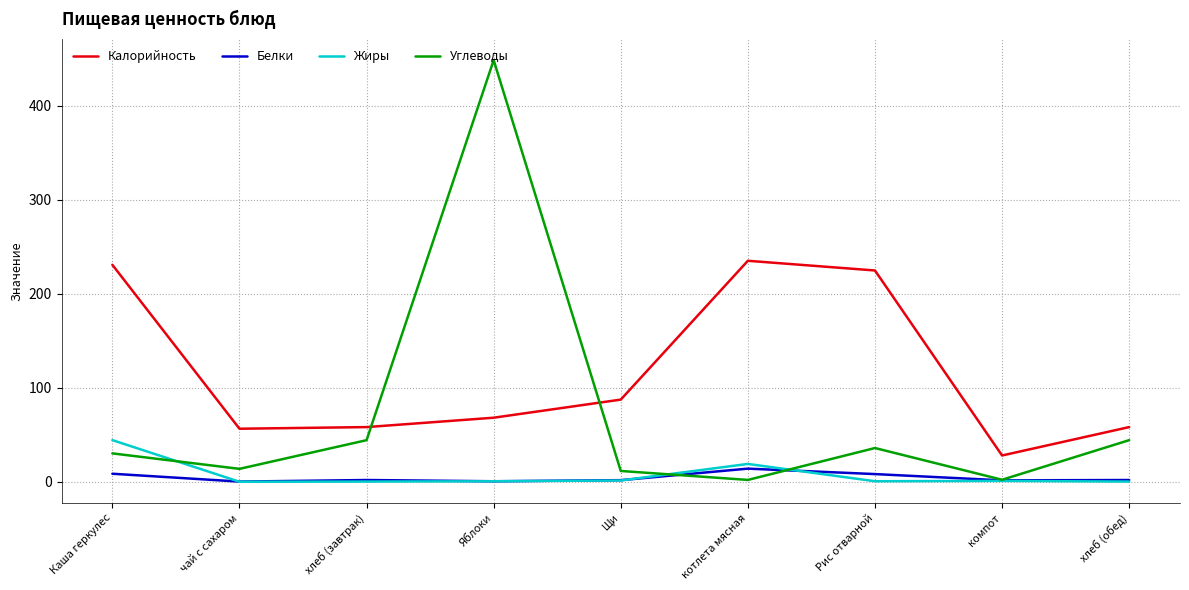

Is it true that Калорийность equals 235.0 at котлета мясная?

True